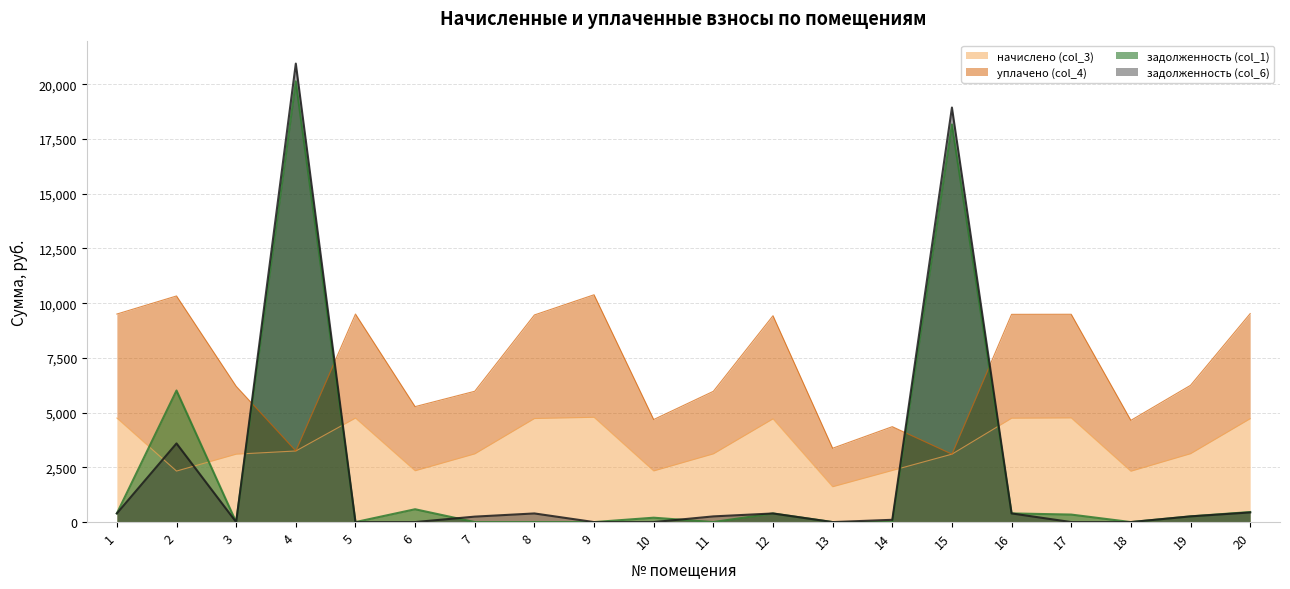

Where is the first local minimum for задолженность (col_1)?

3